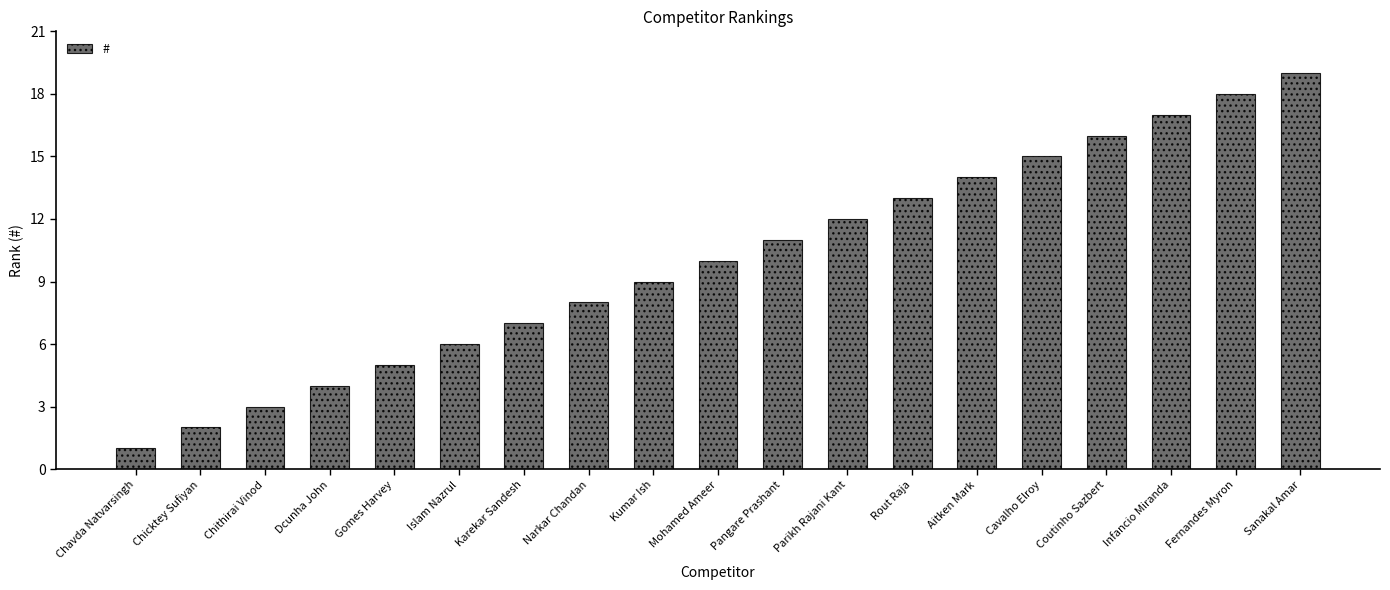

Read the value at Infancio Miranda.

17